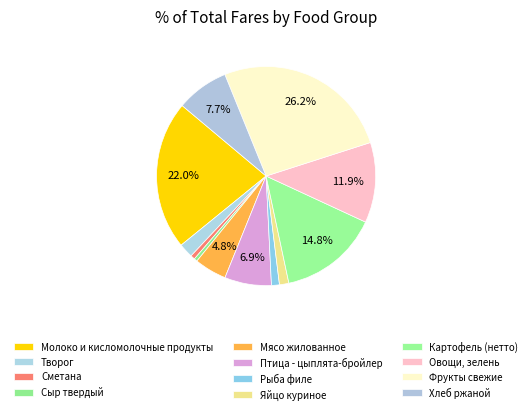

What is the total percentage of Овощи, зелень and Яйцо куриное?

13.2%